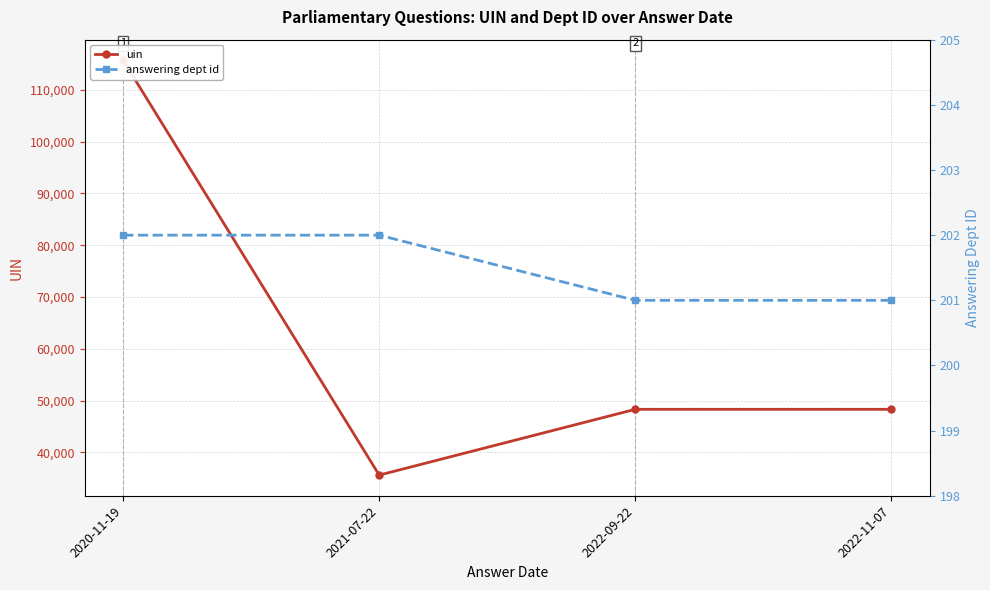

Where is uin nearest to the value 75645?

2022-09-22